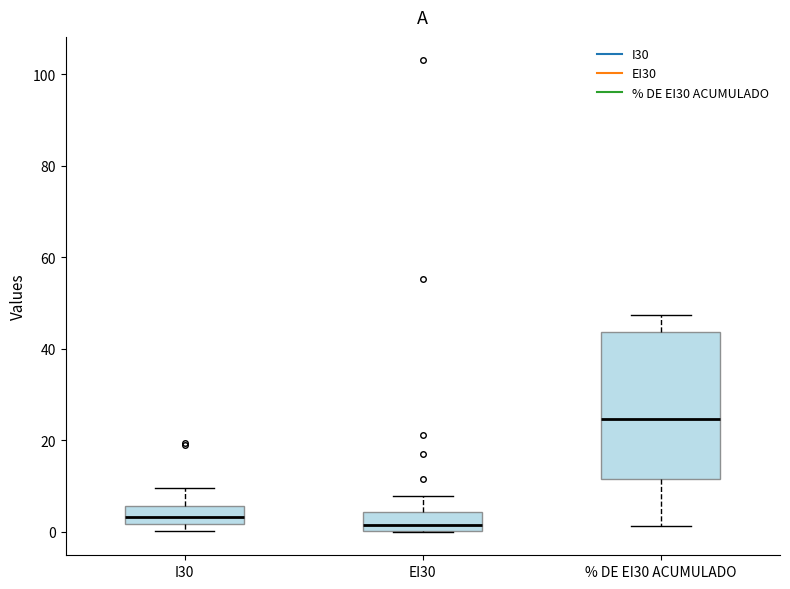

Where does the upper whisker of the box for EI30 end on the y-axis? The values are not printed on the chart, so give them approximately, as read against the axis.

8